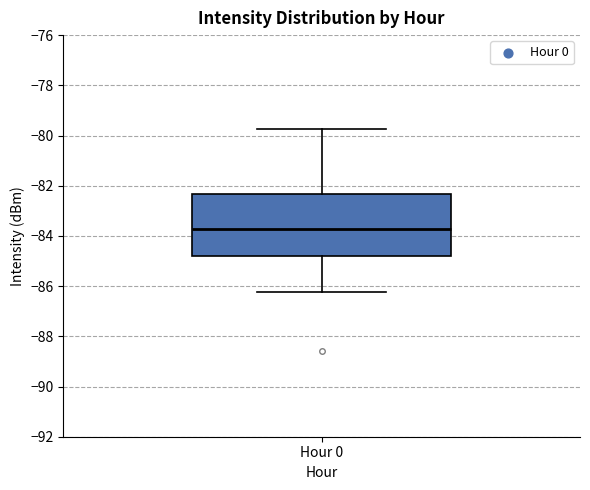

Read this box plot against the y-axis: the position of the median line, the range covered by the box, and the ends of both whiskers. The values are not printed on the chart, so give them approximately, as read against the axis.

median -83.8, box -84.8 to -82.4, whiskers -86.2 to -79.8